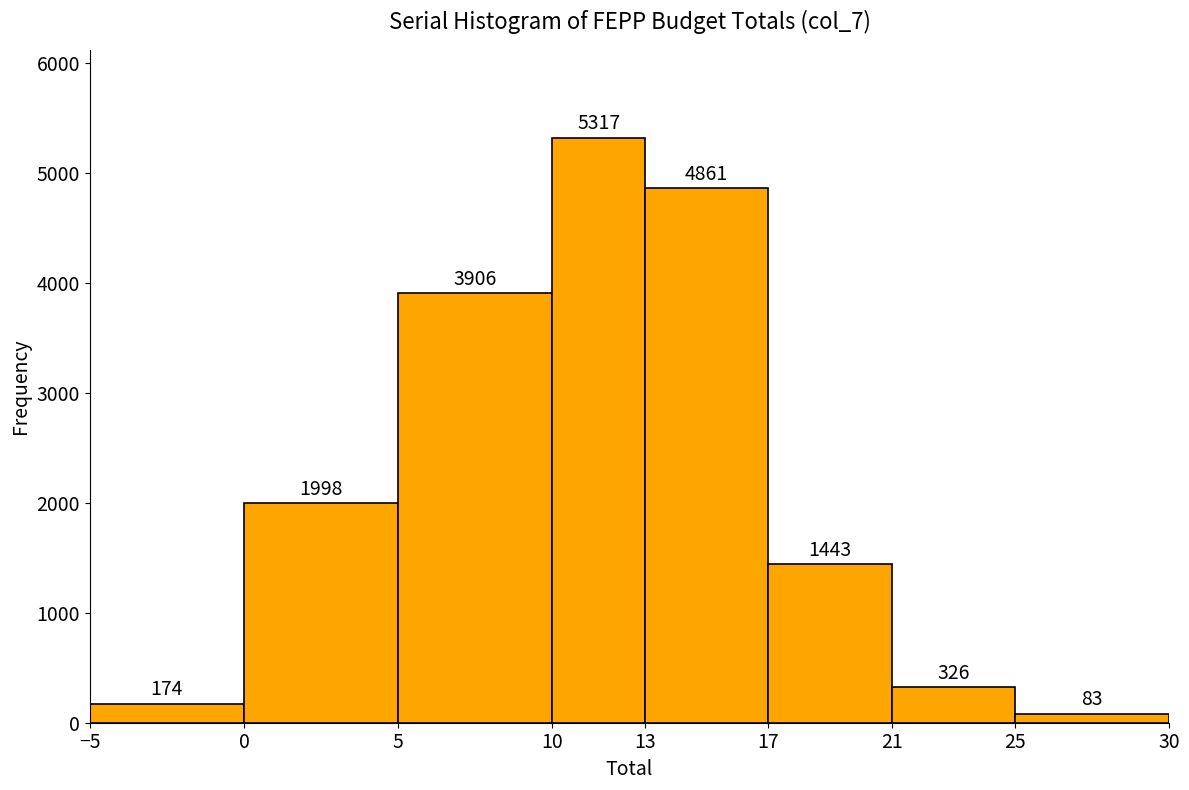

Which range on the x-axis has the tallest bar?

10 to 13